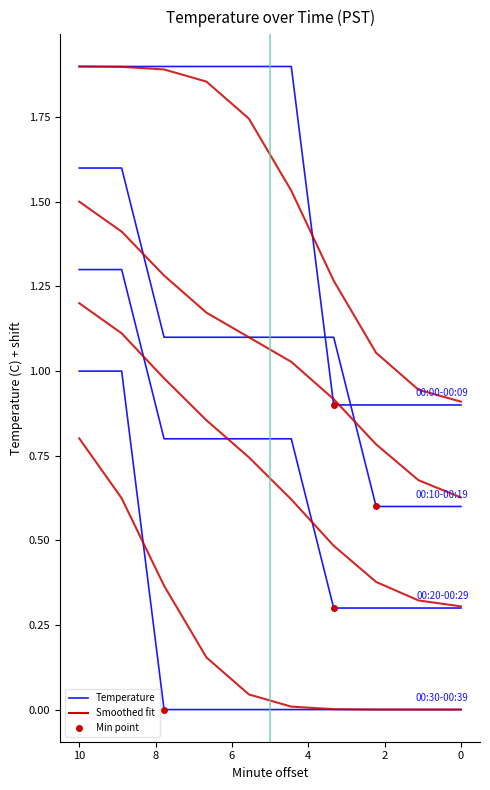

After their last crossing, which series has the higher values: 00:00-00:09 or 00:10-00:19?

00:00-00:09